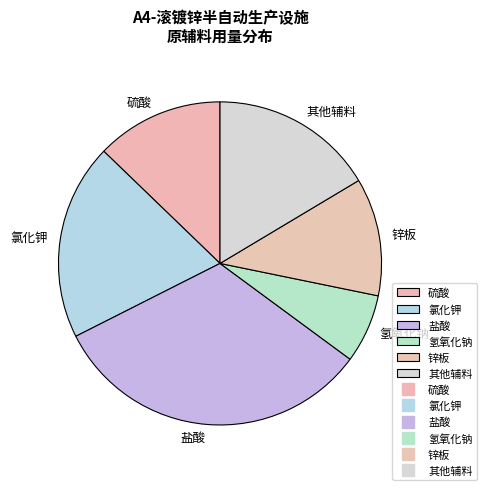

The 锌板 slice represents 1% of the pie. True or false?

False